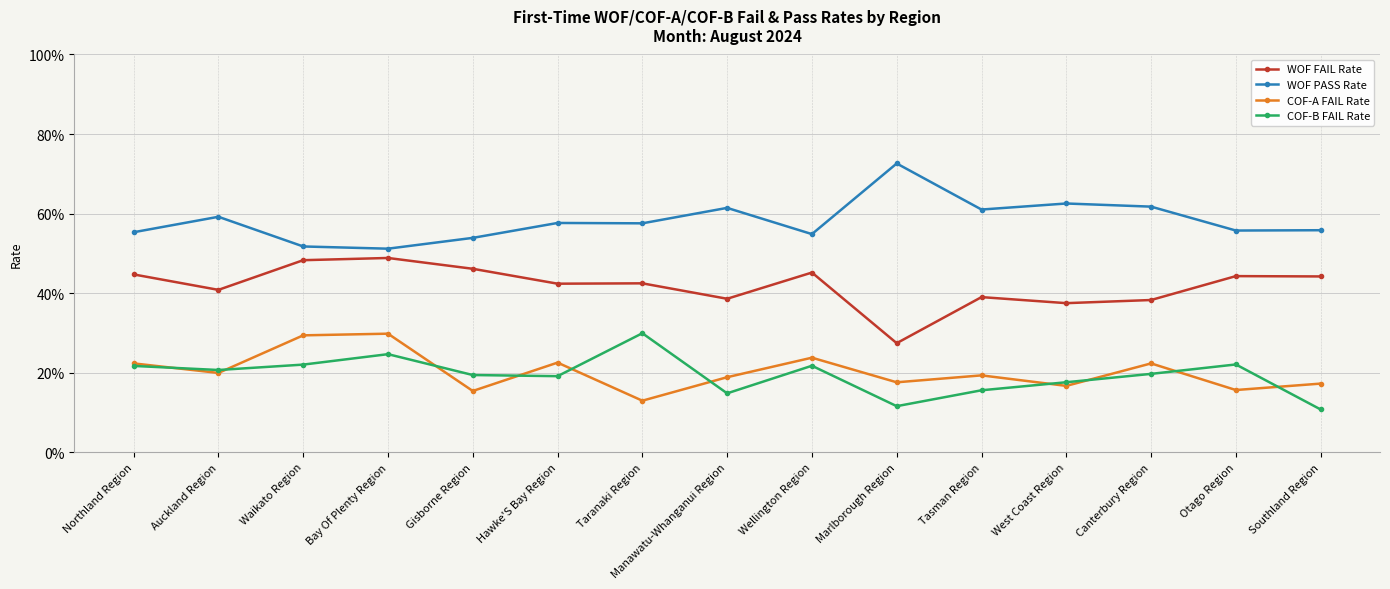

What are all the series names shown in the legend?

WOF FAIL Rate, WOF PASS Rate, COF-A FAIL Rate, COF-B FAIL Rate